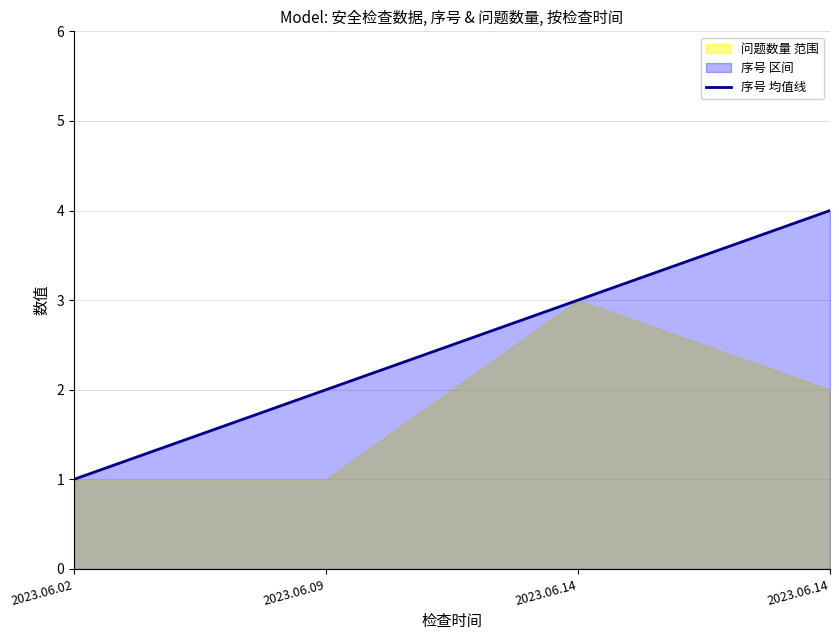

What is the change in value from 2023.06.02 to 2023.06.14?

+2